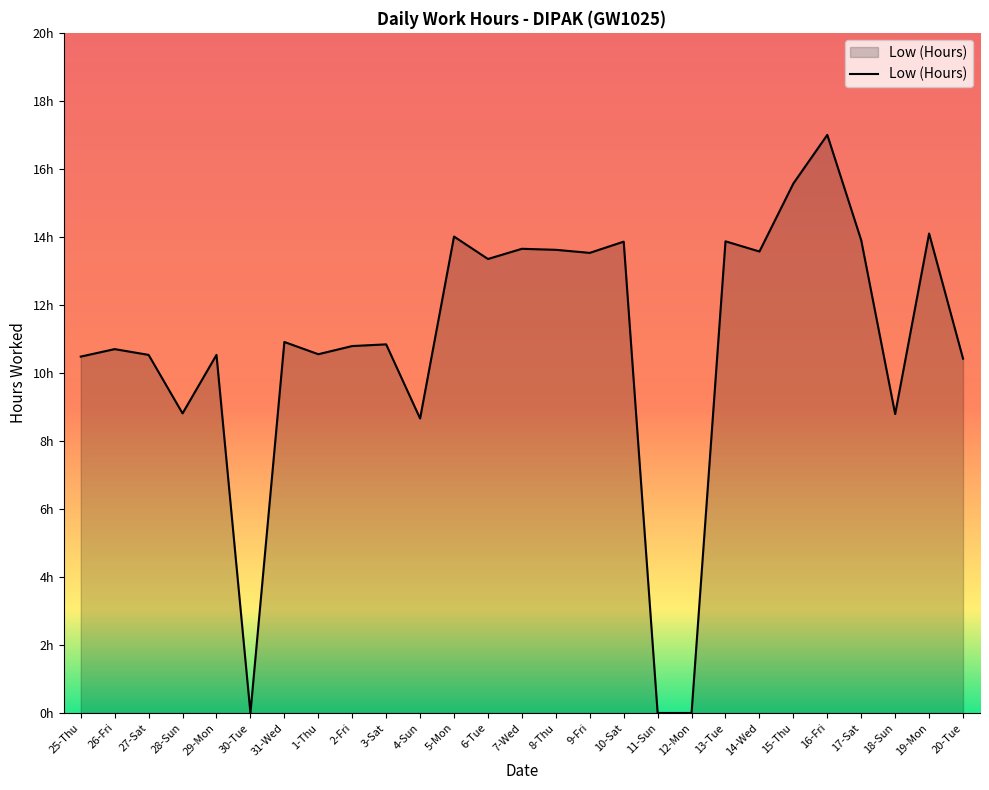

Is this an area chart (filled region under the line)?

Yes